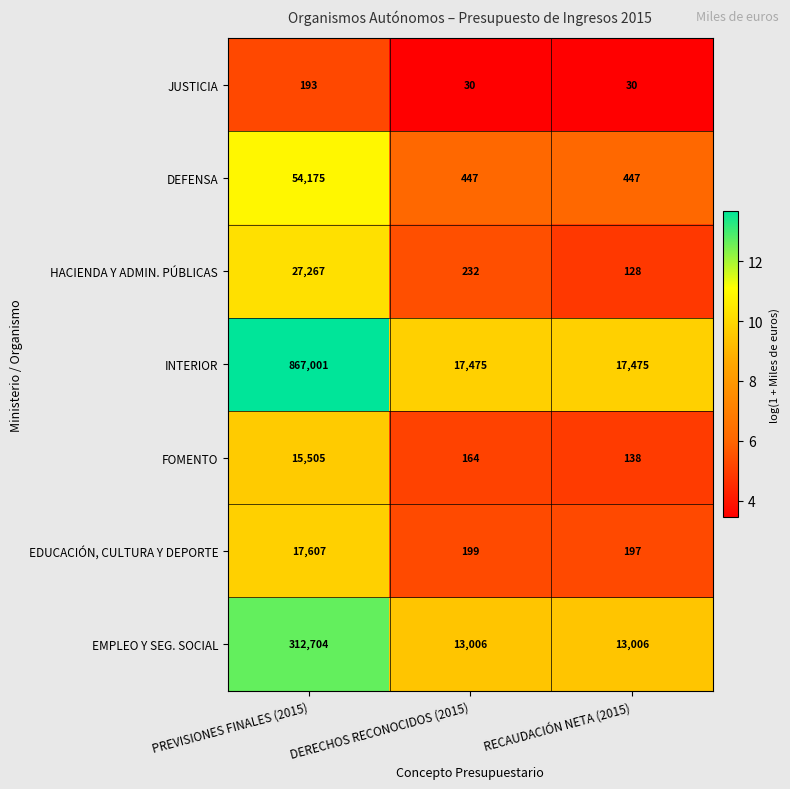

At which category is the sum across all series the highest?

PREVISIONES FINALES (2015)